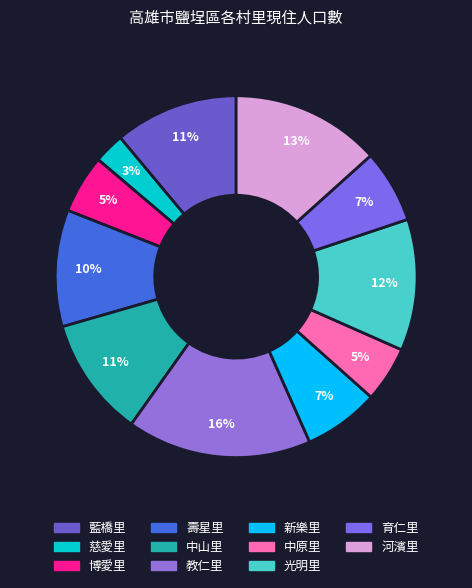

Count the number of slices in the pie.

11